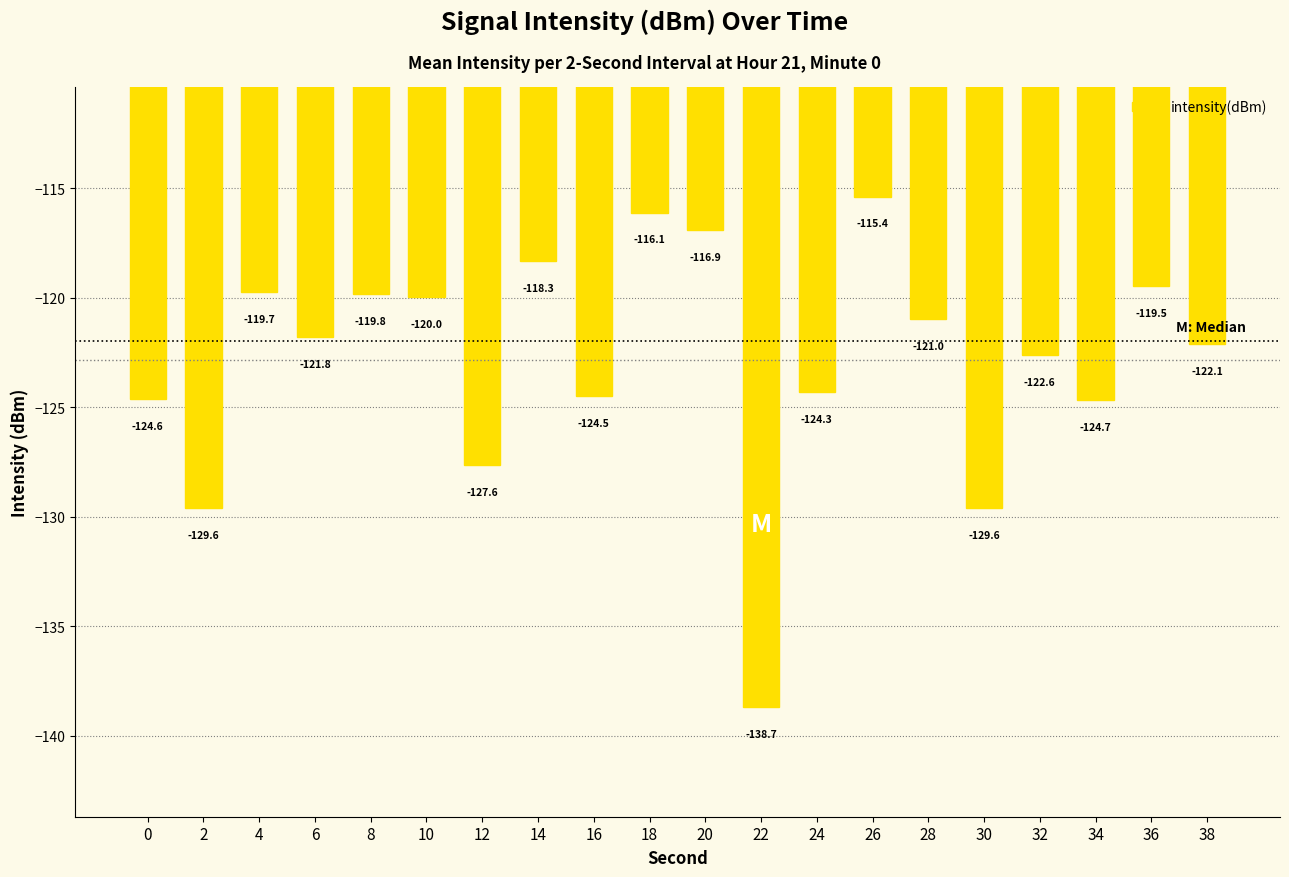

True or false: the data shows -129.6 at 30.

True